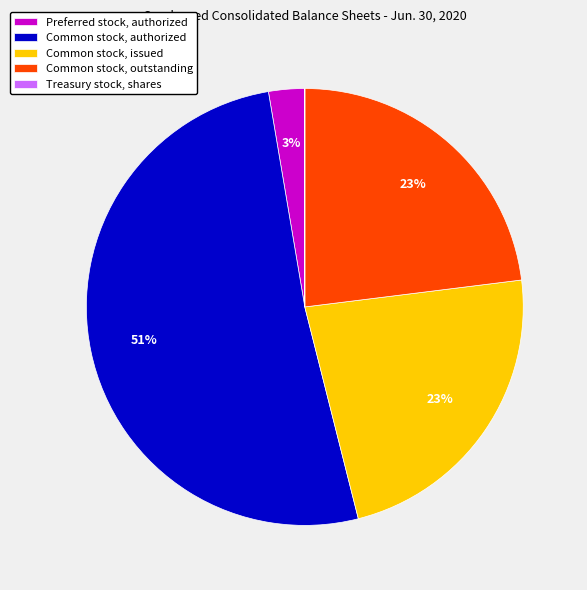

Which category has the biggest portion of the pie?

Common stock, authorized